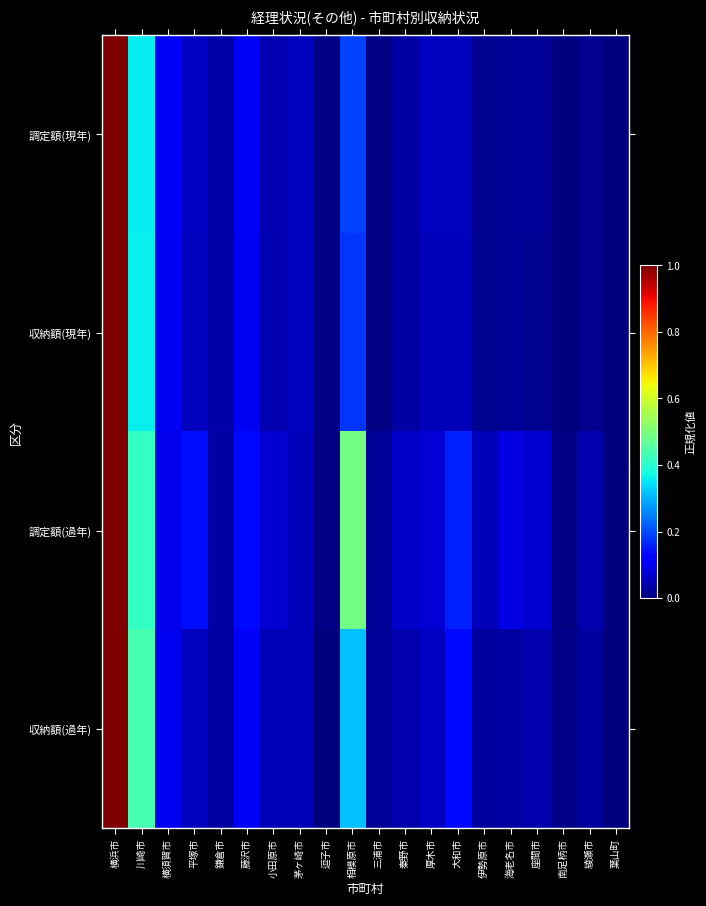

Which series has the widest spread of values?

調定額(現年)